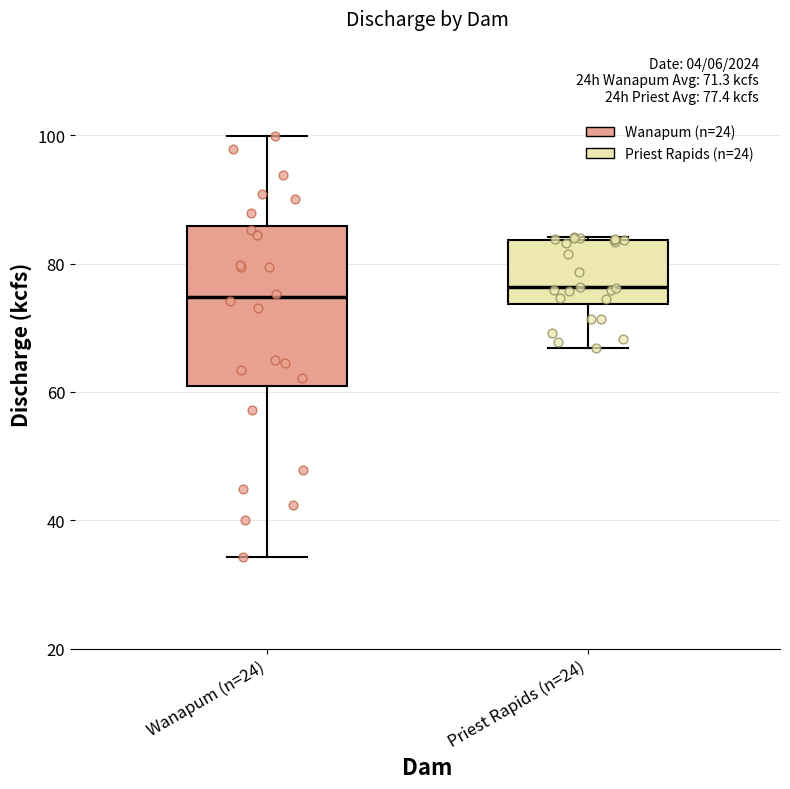

Which box is the tallest, from its lower edge to its upper edge?

Wanapum (n=24)